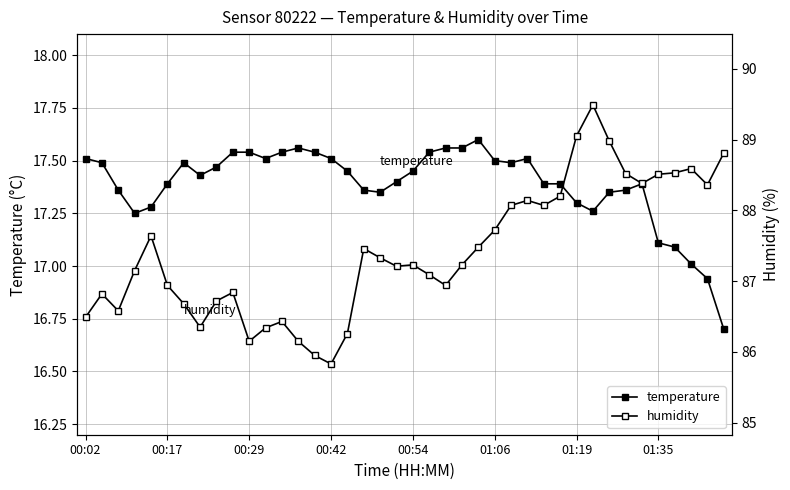

What is the total value across all series at 16?

103.7